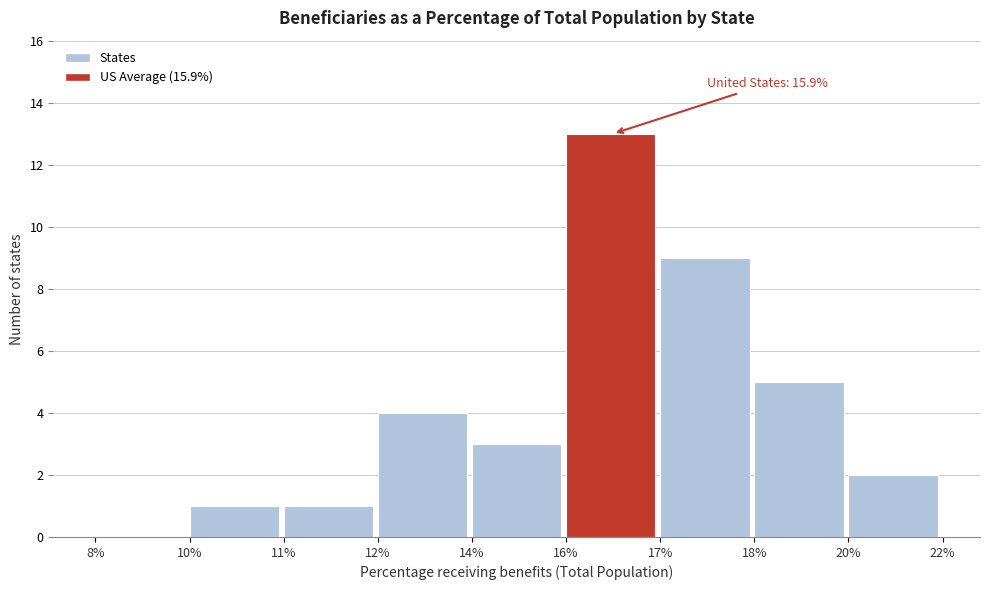

Reading right to left, list all the values displayed in this chart.

20%=2	18%=5	17%=9	16%=13	14%=3	12%=4	11%=1	10%=1	8%=0